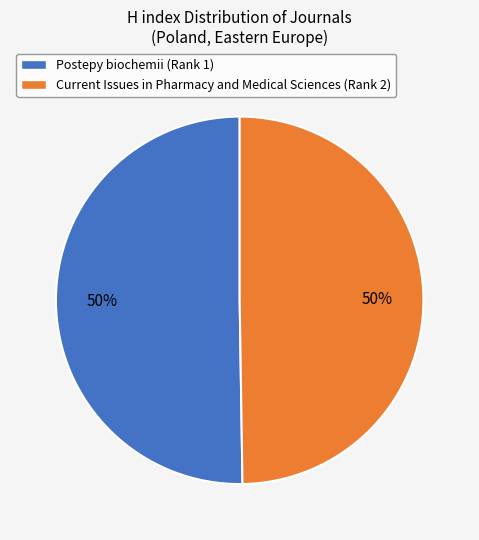

To the nearest percent, what portion does Current Issues in Pharmacy and Medical Sciences (Rank 2) represent?

50%